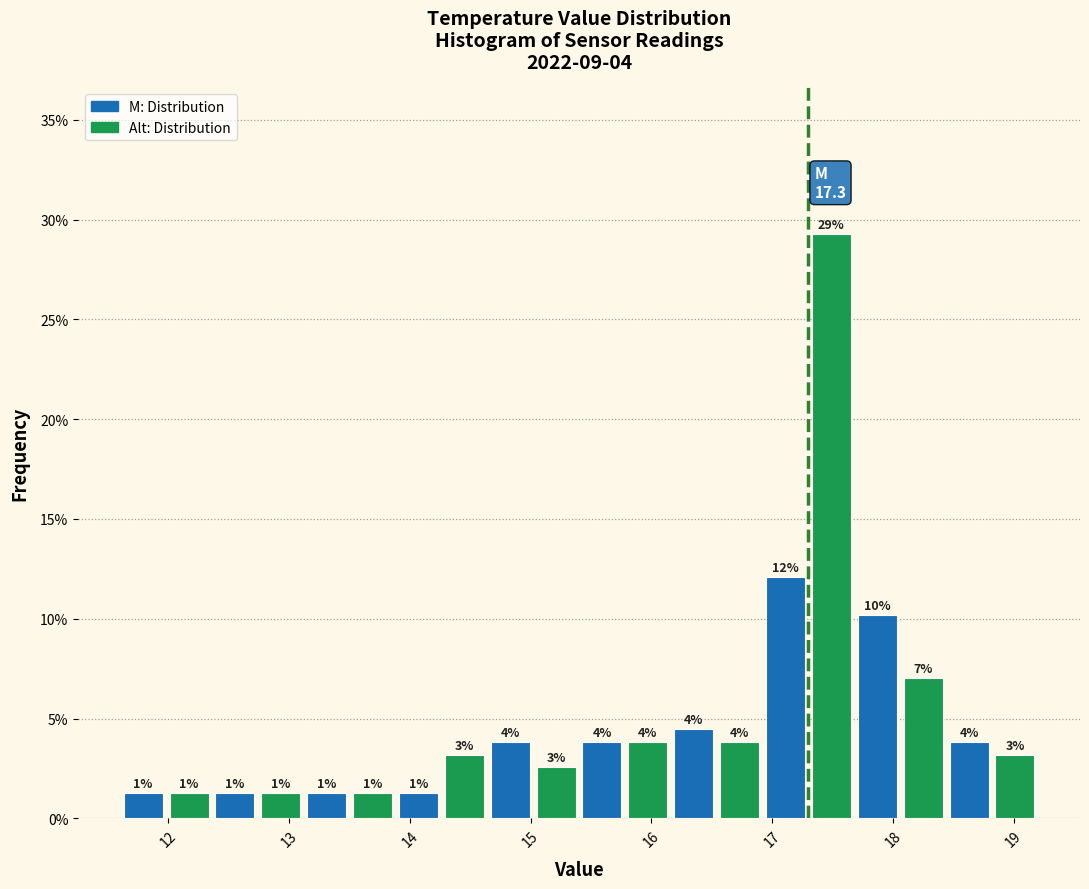

Around what value on the x-axis is the tallest bar? Give the approximate position of its centre, as read against the axis.

17.5